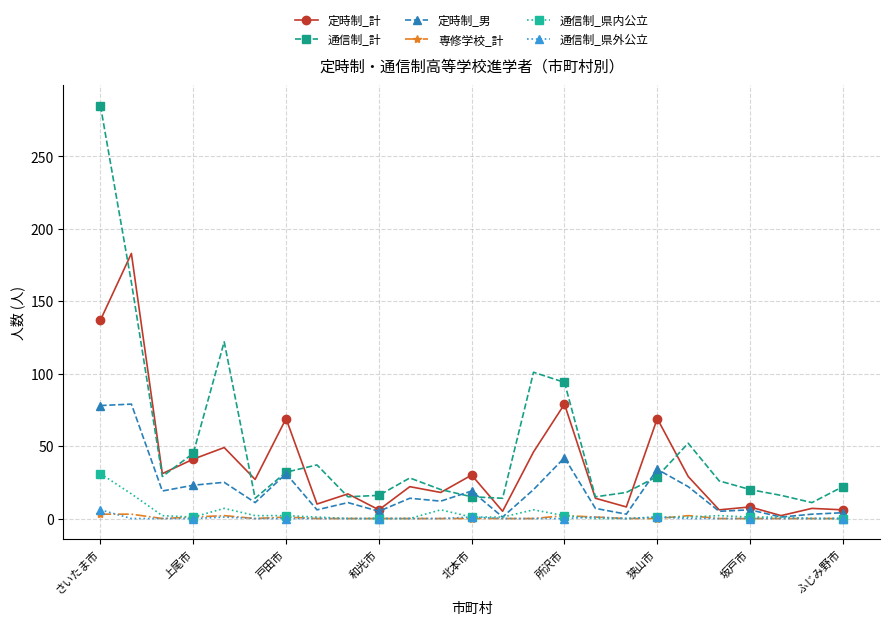

Which series has the largest total across all categories?

通信制_計